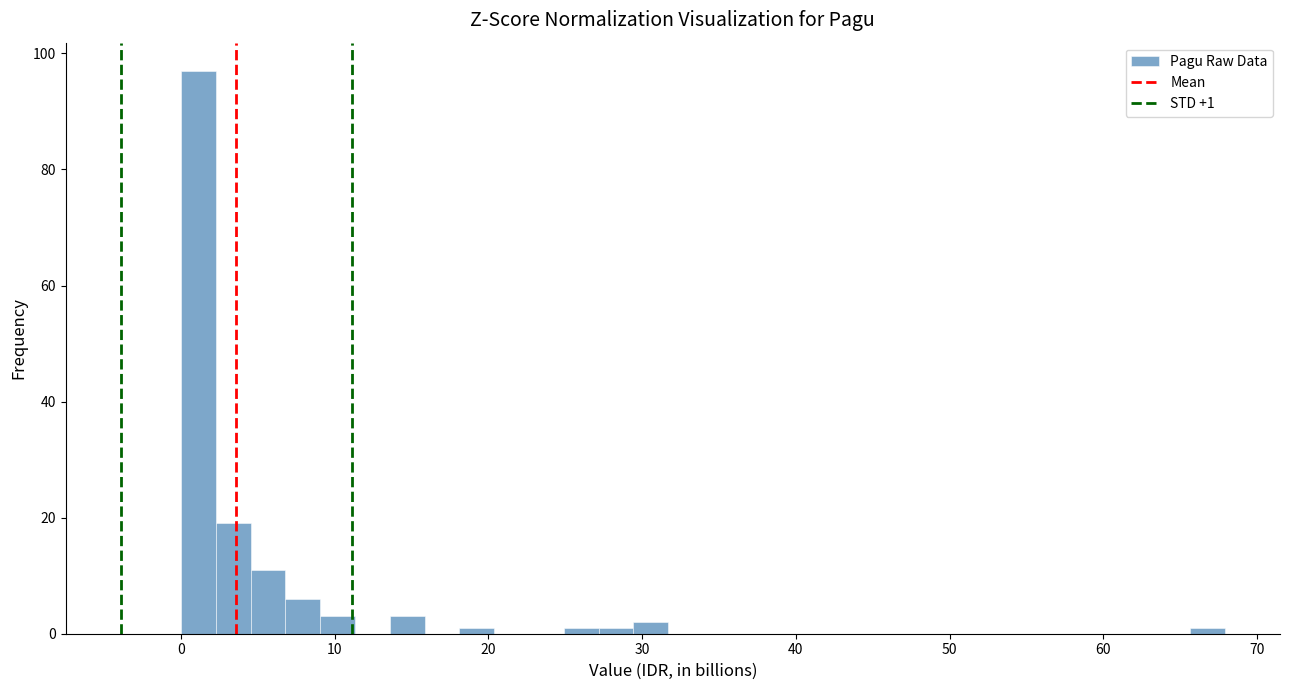

Read against the x-axis, roughly where is the centre of the tallest bar?

1